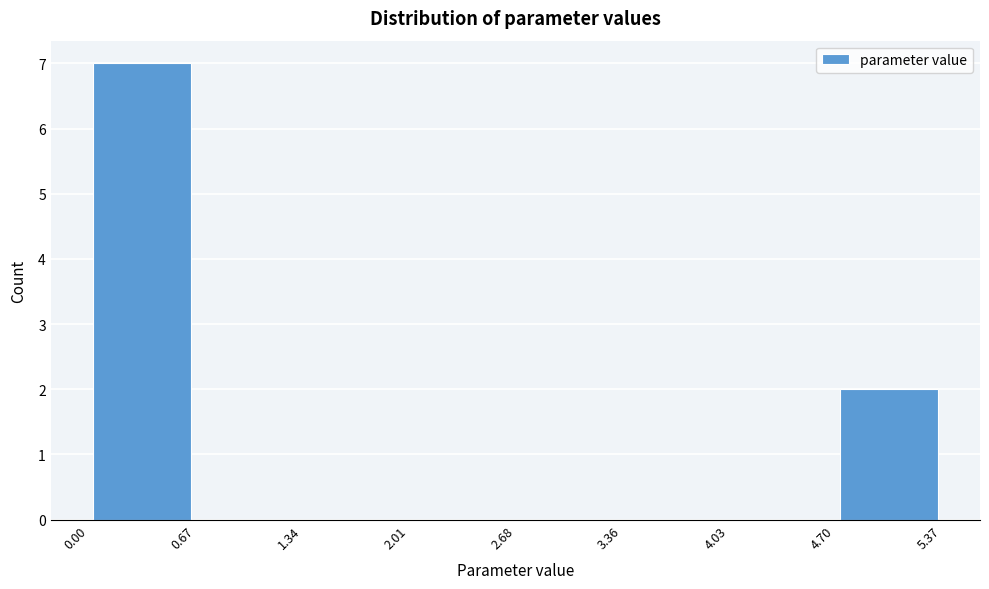

How tall is the bar that spans 4.70 to 5.37 on the x-axis? The values are not printed on the chart, so give them approximately, as read against the axis.

2